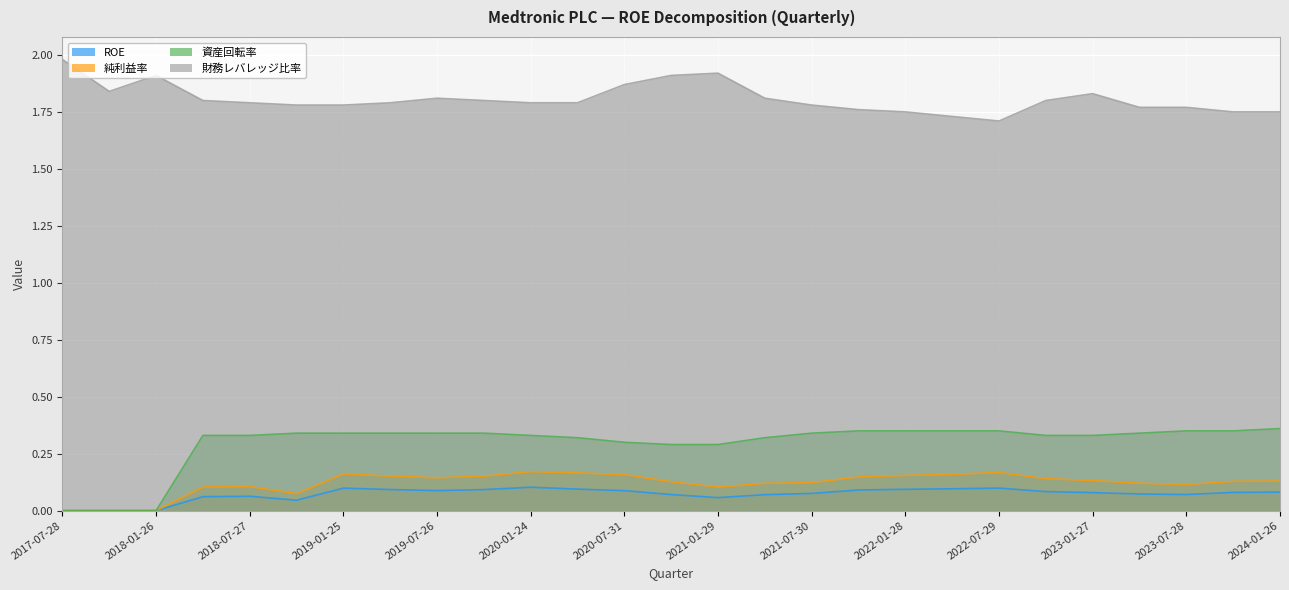

What are all the series names shown in the legend?

ROE, 純利益率, 資産回転率, 財務レバレッジ比率